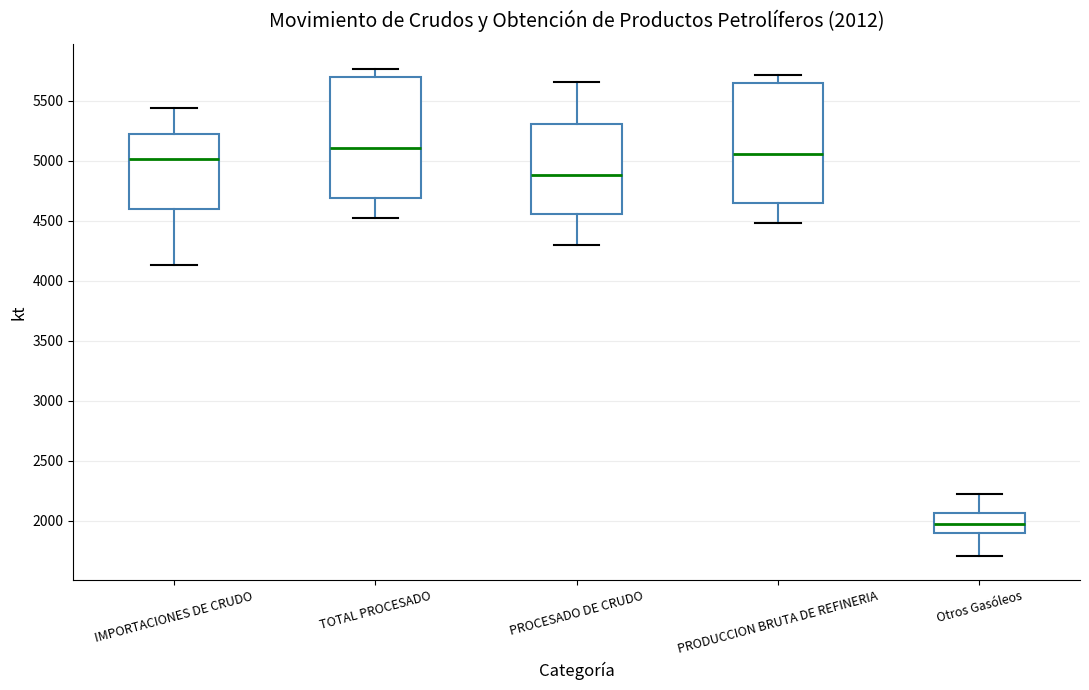

Which box's median line is the lowest?

Otros Gasóleos